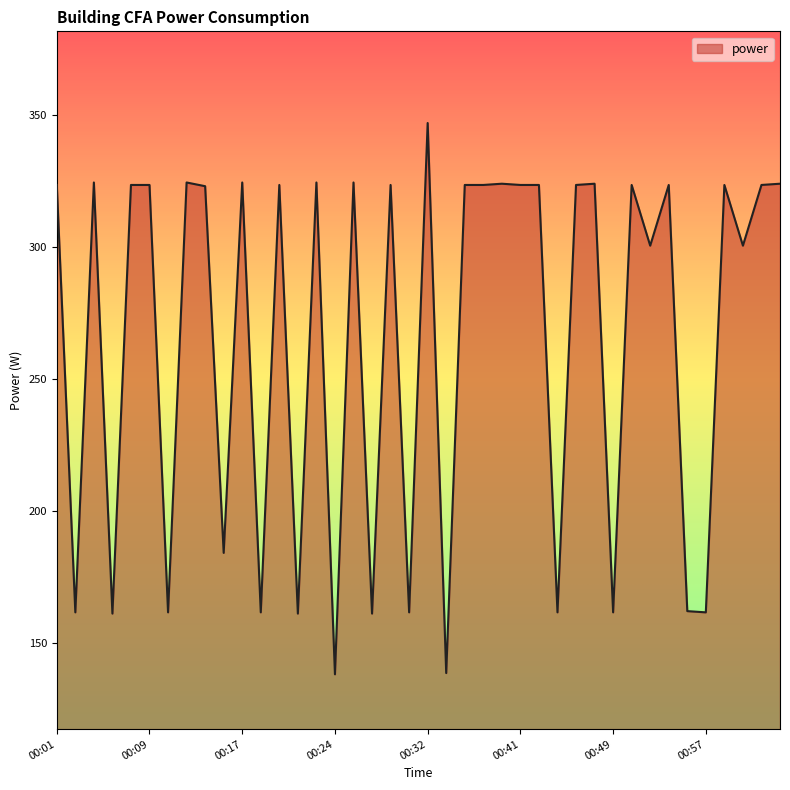

What is the difference between the maximum and minimum values?

208.6